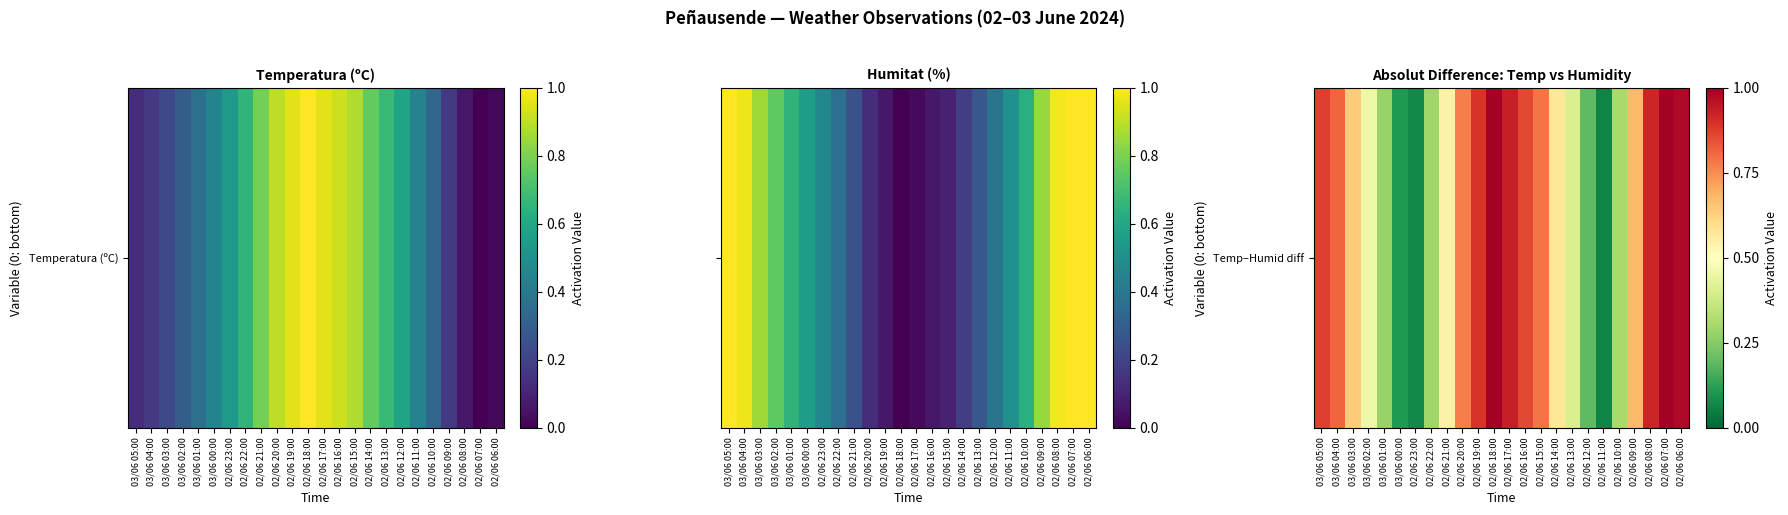

Reading right to left, extract all data points from this chart.

02/06 06:00=1.0	02/06 07:00=1.0	02/06 08:00=0.9	02/06 09:00=0.7	02/06 10:00=0.3	02/06 11:00=0.1	02/06 12:00=0.2	02/06 13:00=0.4	02/06 14:00=0.6	02/06 15:00=0.8	02/06 16:00=0.9	02/06 17:00=0.9	02/06 18:00=1.0	02/06 19:00=0.9	02/06 20:00=0.8	02/06 21:00=0.5	02/06 22:00=0.3	02/06 23:00=0.1	03/06 00:00=0.1	03/06 01:00=0.3	03/06 02:00=0.5	03/06 03:00=0.6	03/06 04:00=0.8	03/06 05:00=0.9